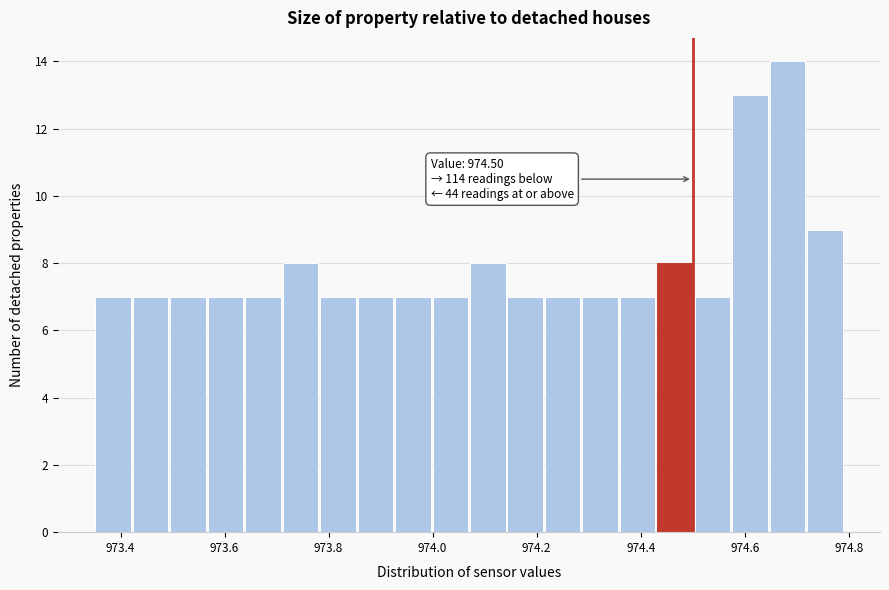

Read against the x-axis, roughly where is the centre of the tallest bar?

974.68